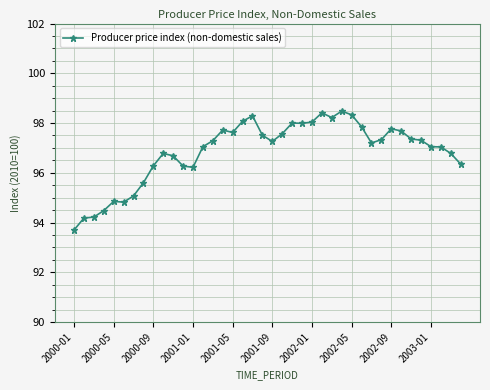

What is the difference between the maximum and minimum values?

4.8